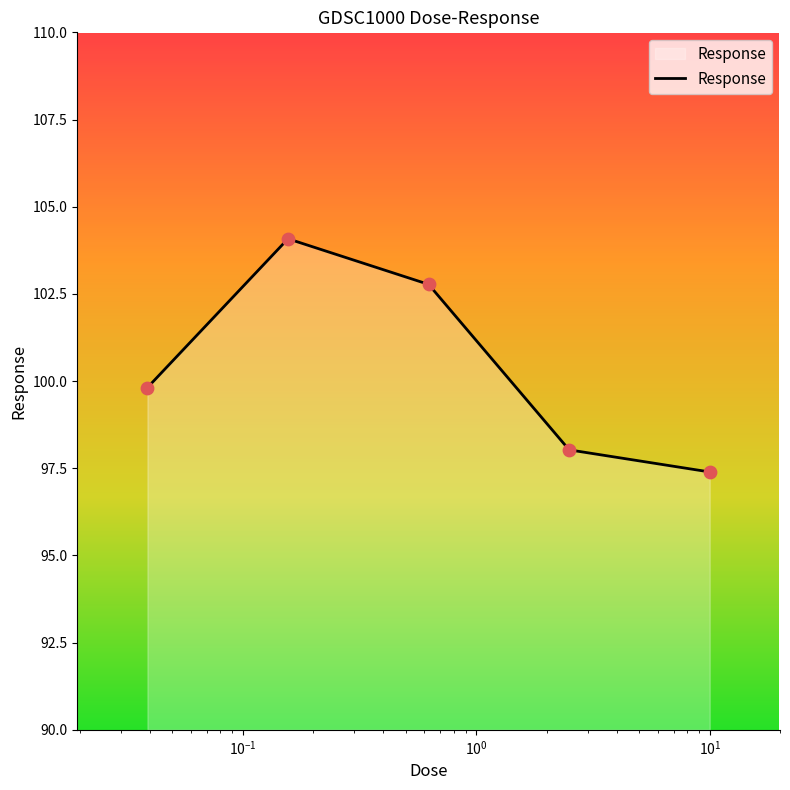

How many interior local peaks (higher than both neighbors) does the data have?

1